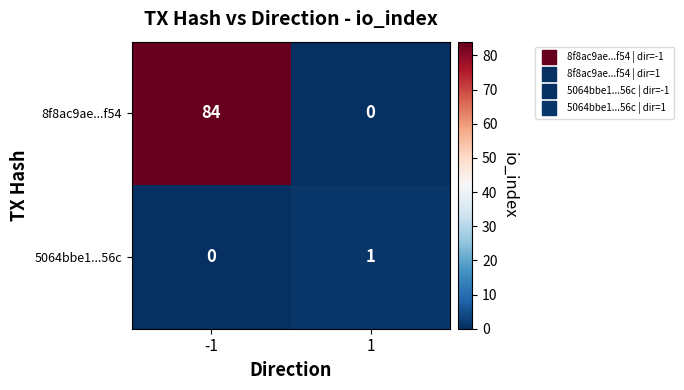

Rank the categories by 5064bbe1...56c value from highest to lowest.

1, -1